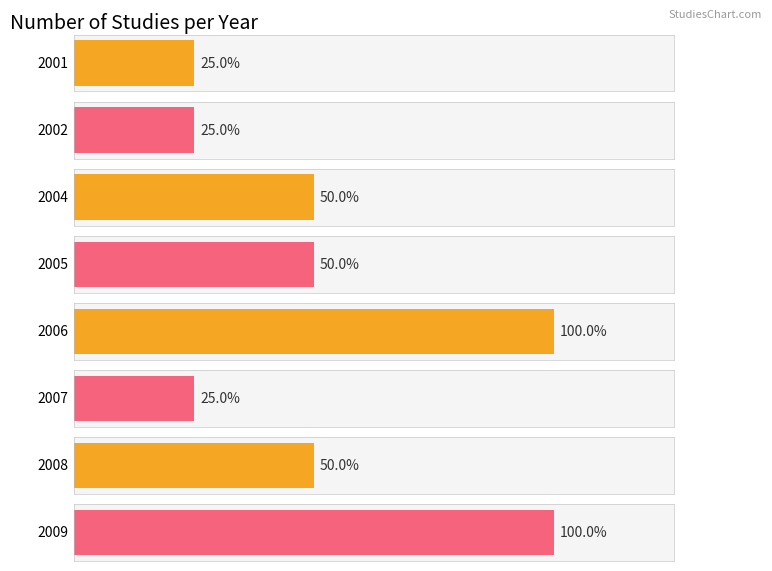

Are the bars horizontal?

Yes